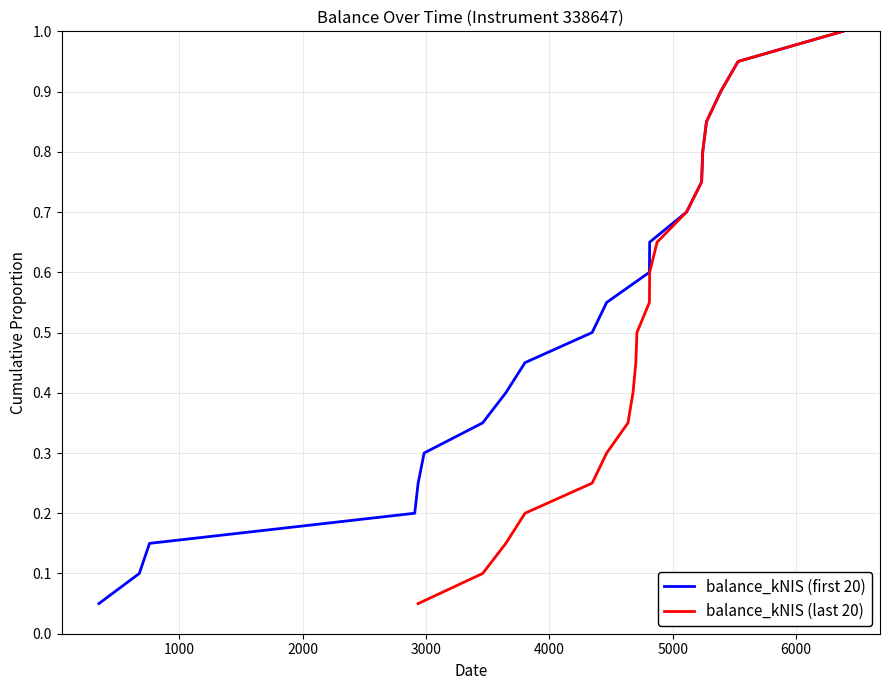

True or false: balance_kNIS (last 20) and balance_kNIS (first 20) cross at least once.

False